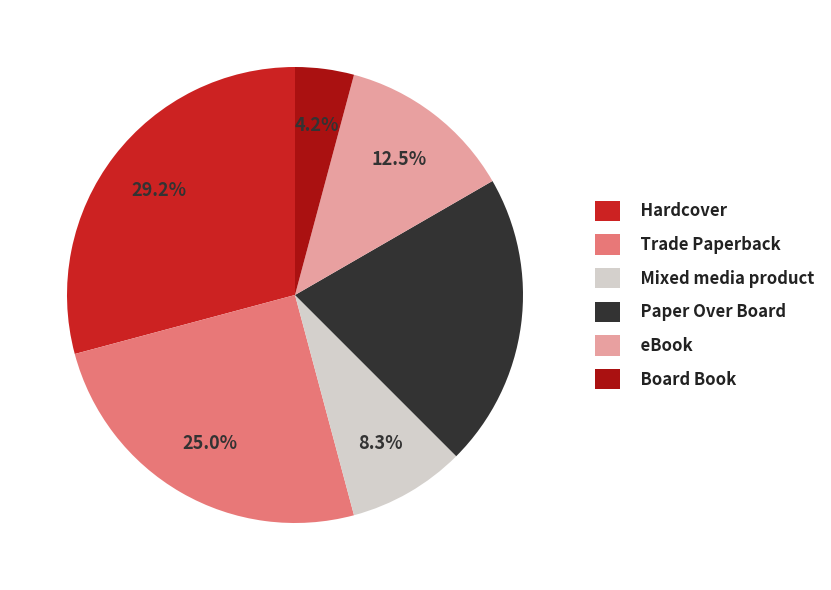

Rank the categories by value from highest to lowest.

Hardcover, Trade Paperback, Paper Over Board, eBook, Mixed media product, Board Book